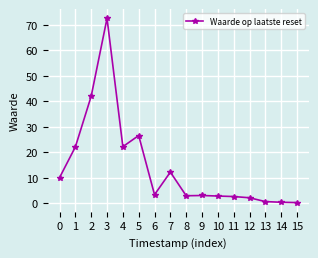

What is the maximum value shown in the chart?

72.5